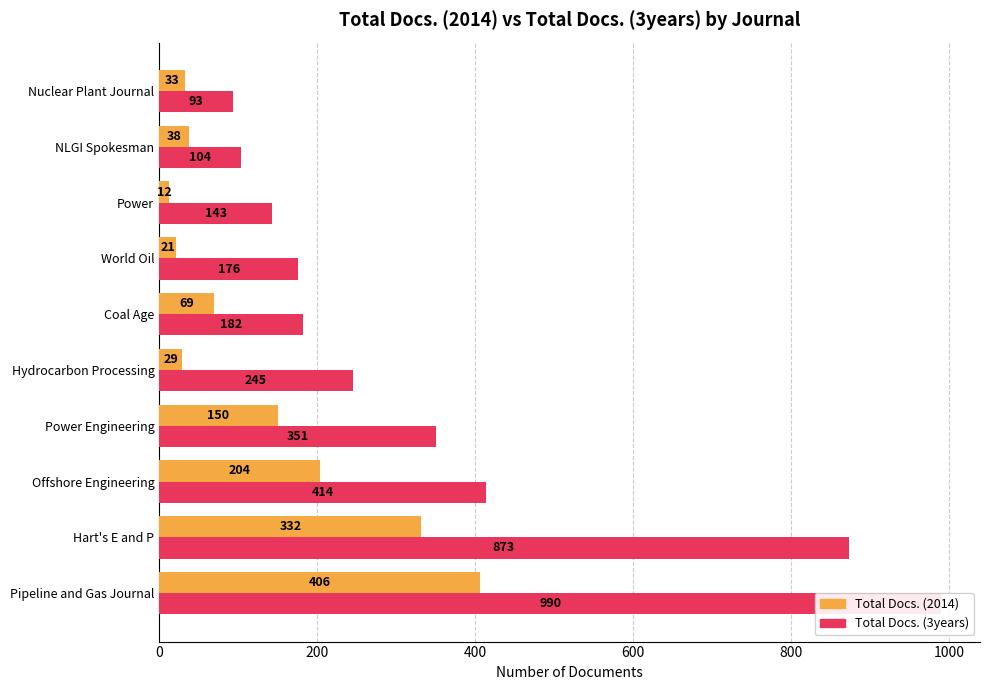

How many values in the Total Docs. (2014) series are below 69?

5